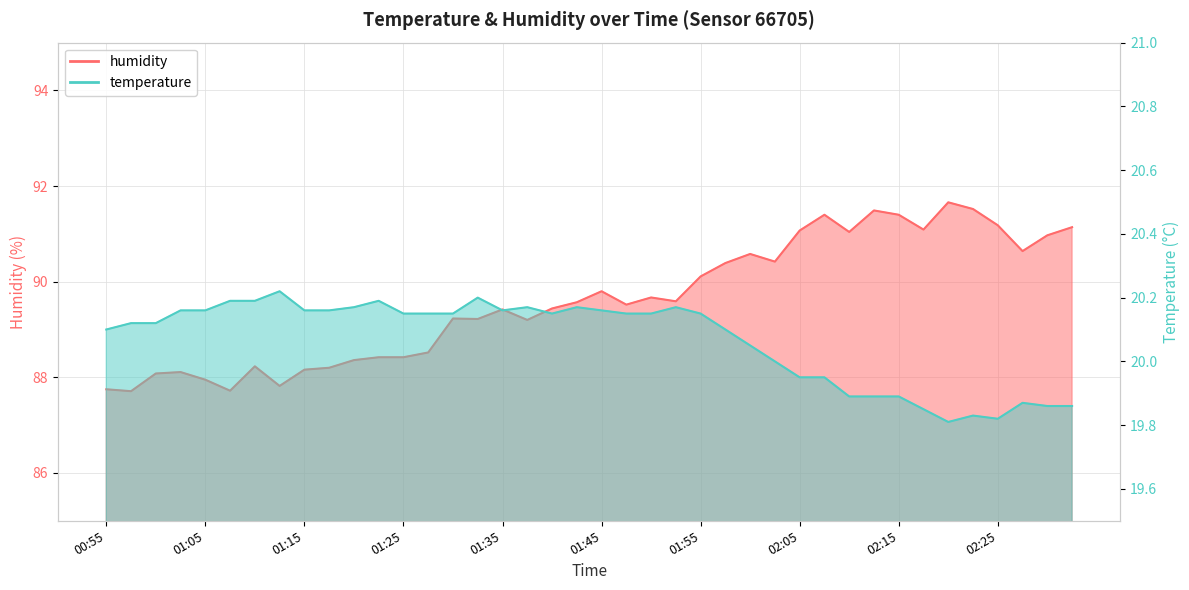

What position from the right is 01:08?

35